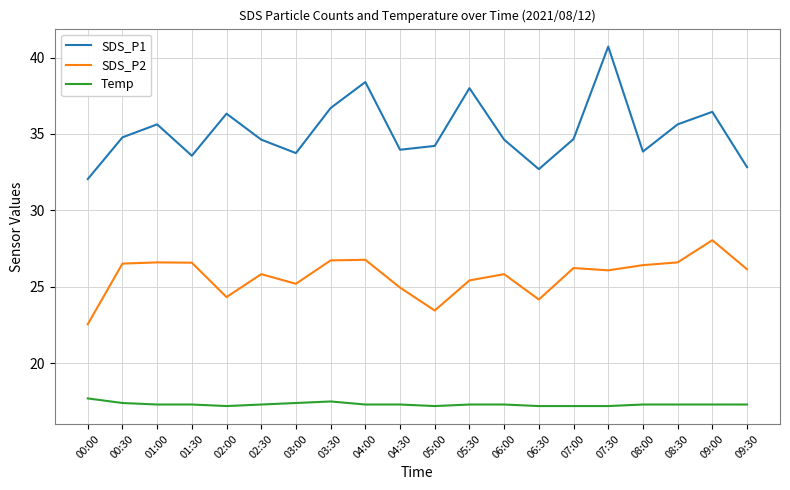

What is the average value of the Temp series?

17.3